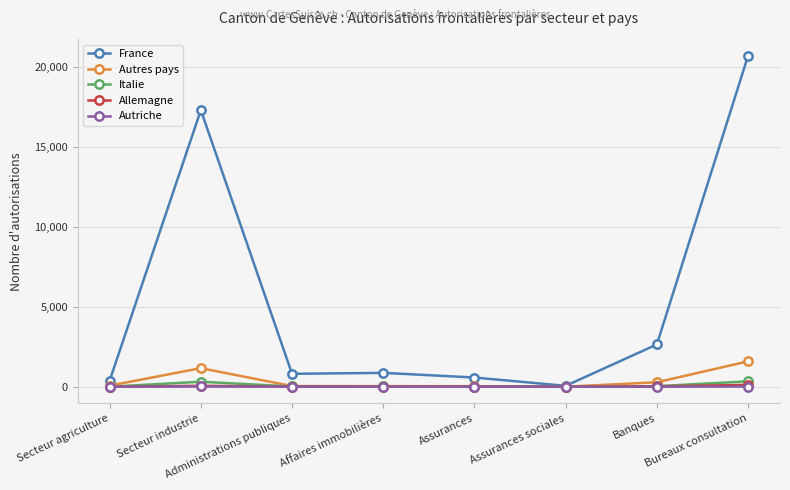

Which series has the largest total across all categories?

France